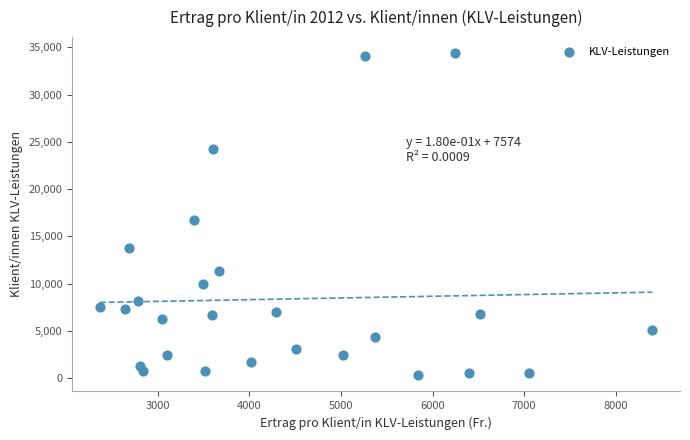

What Y value in the scatter plot is closest to 17328?

16714